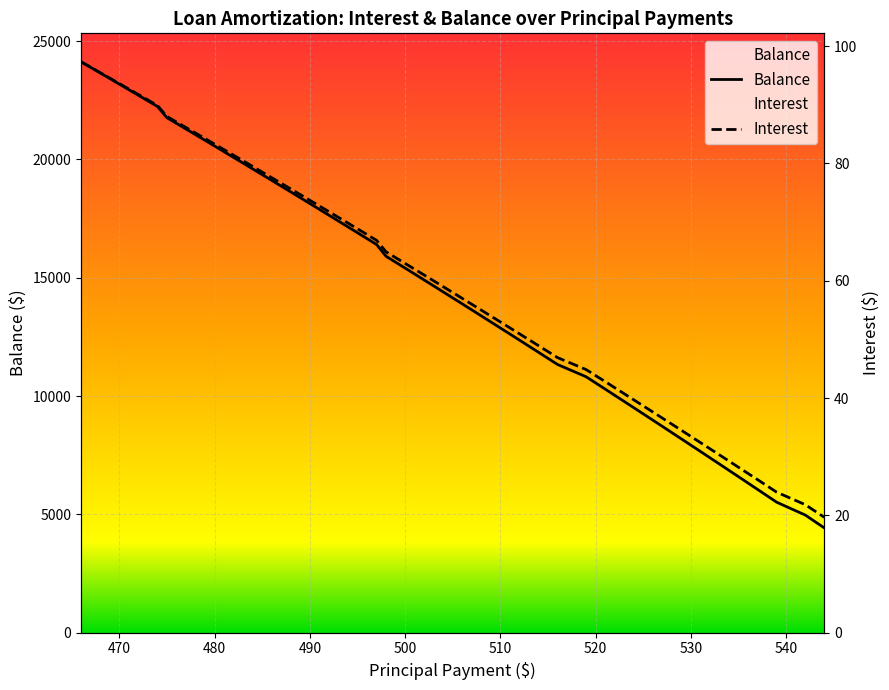

At how many categories does at least one series exceed 2100?

40